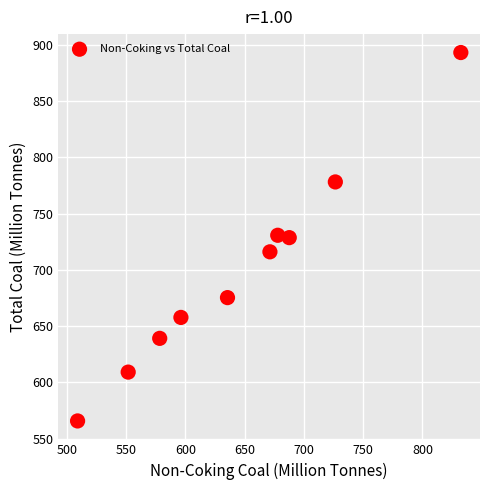

What is the range of Y values (max minus min)?

327.4